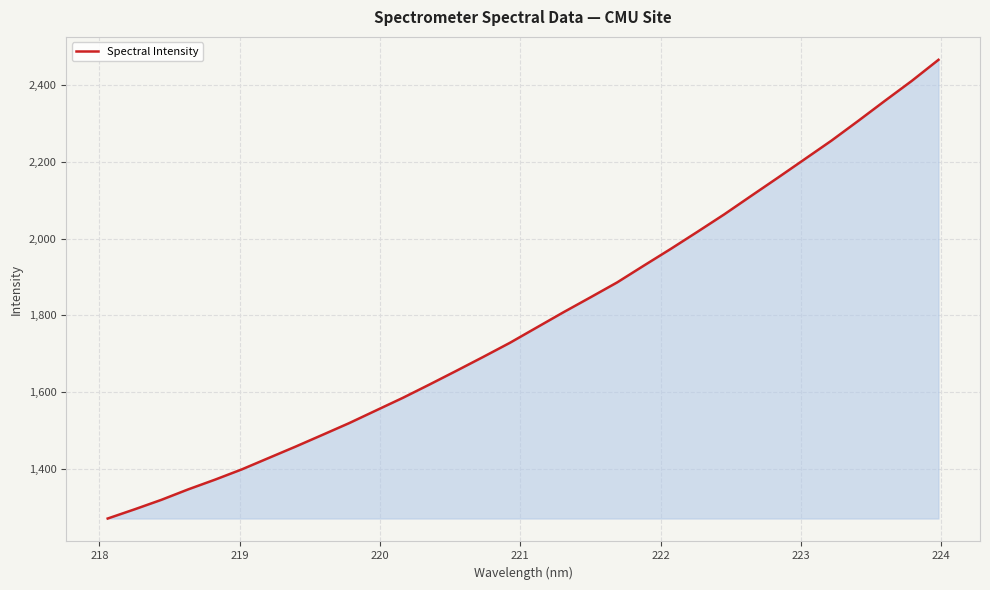

What is the difference between the maximum and minimum values?

1195.3